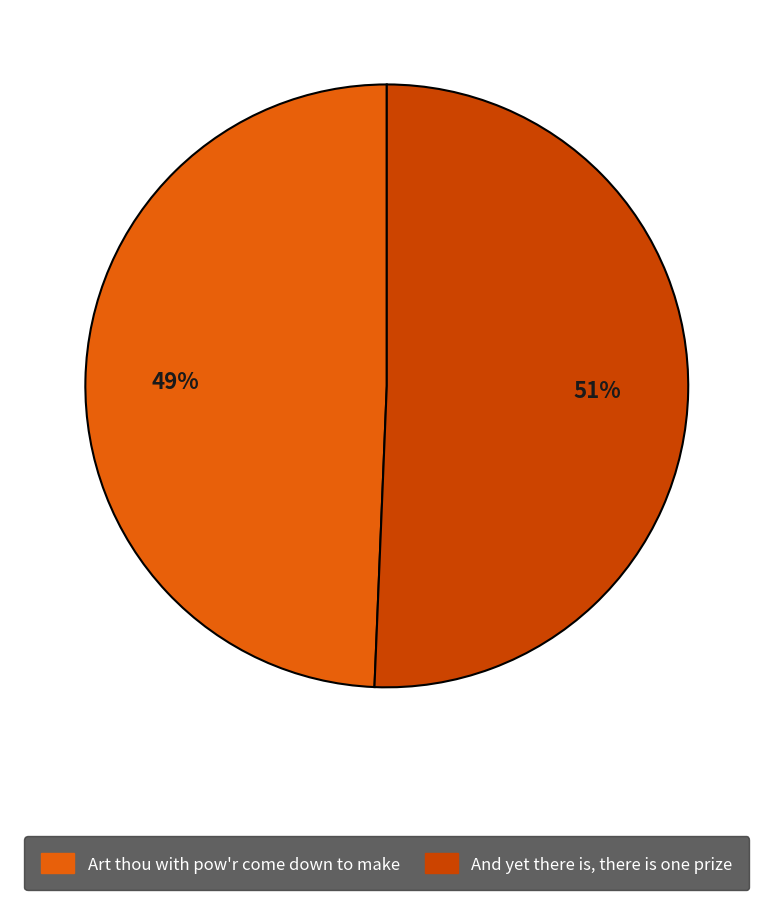

Is it true that Art thou with pow'r come down to make is 49% of the pie?

True